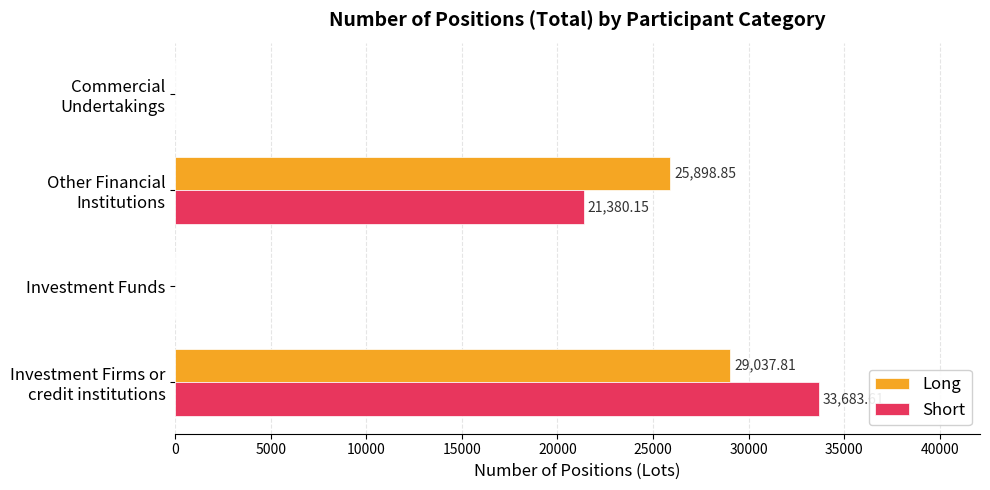

Which series has the largest total across all categories?

Short